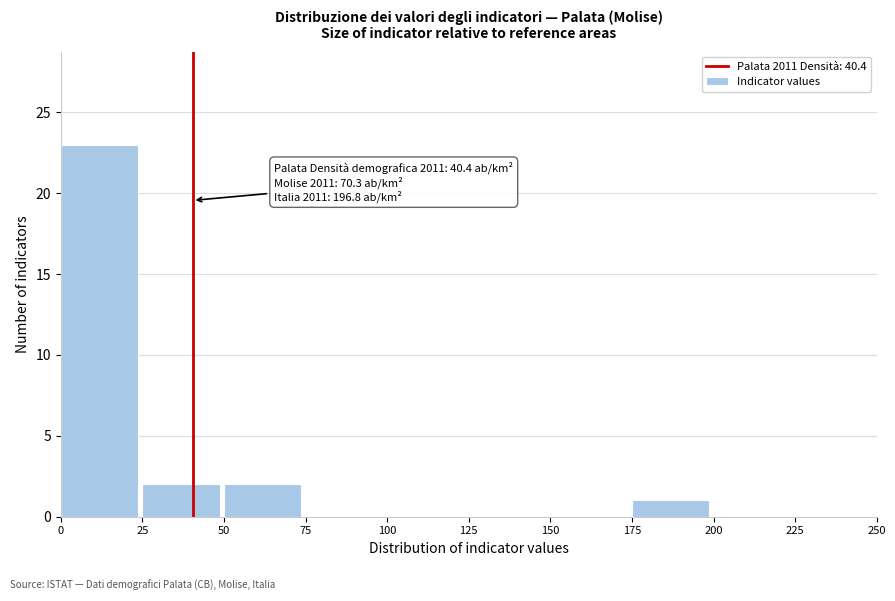

Which range on the x-axis has the tallest bar?

0 to 25